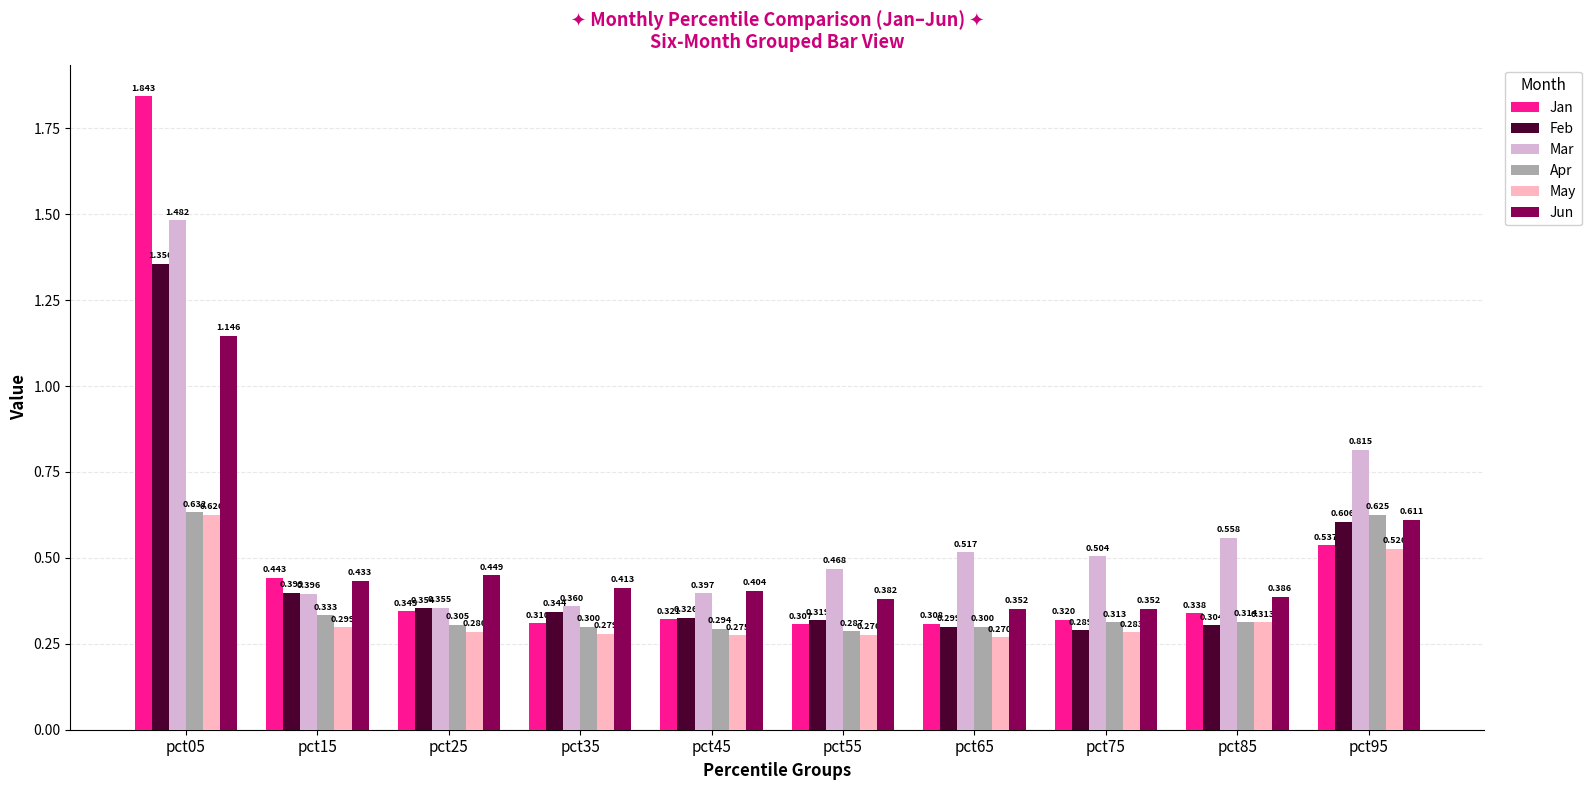

How many bars are there in total?

60